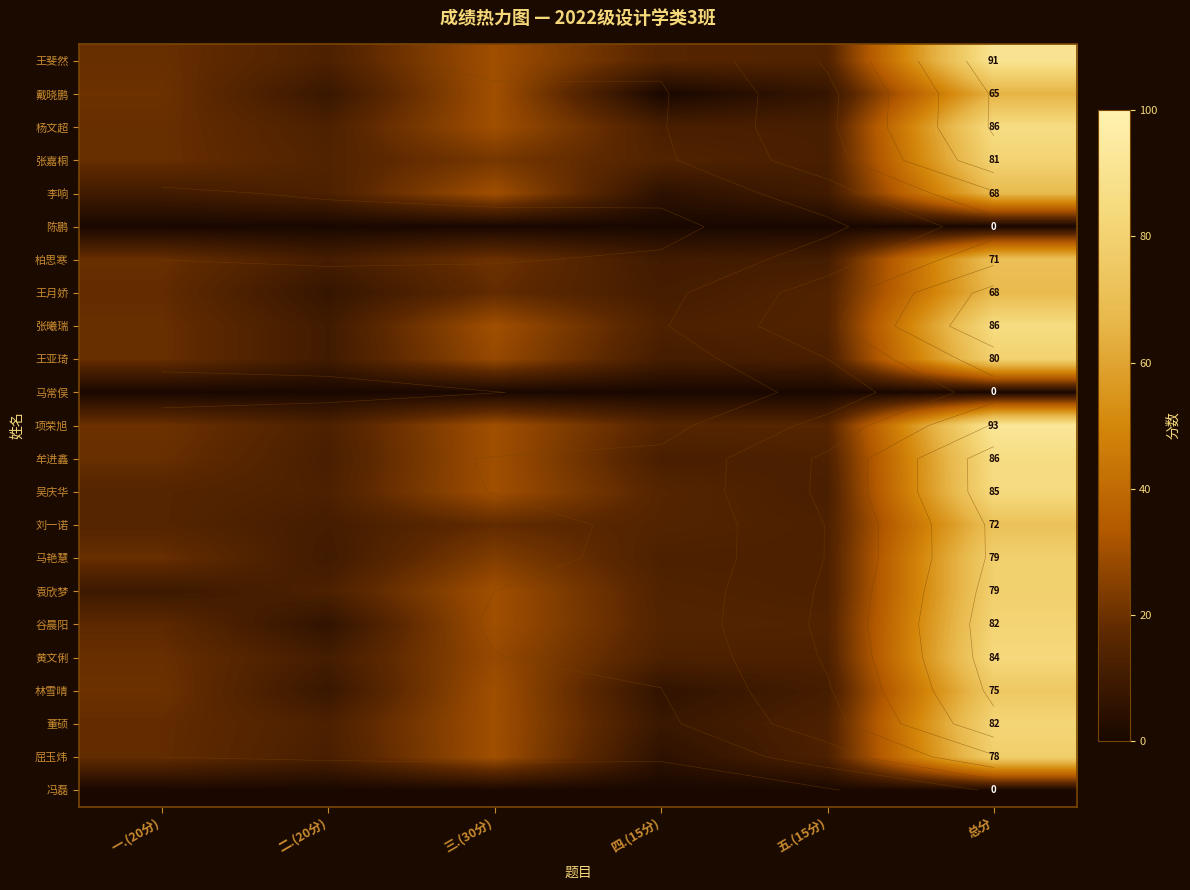

Which series has the largest total across all categories?

项荣旭